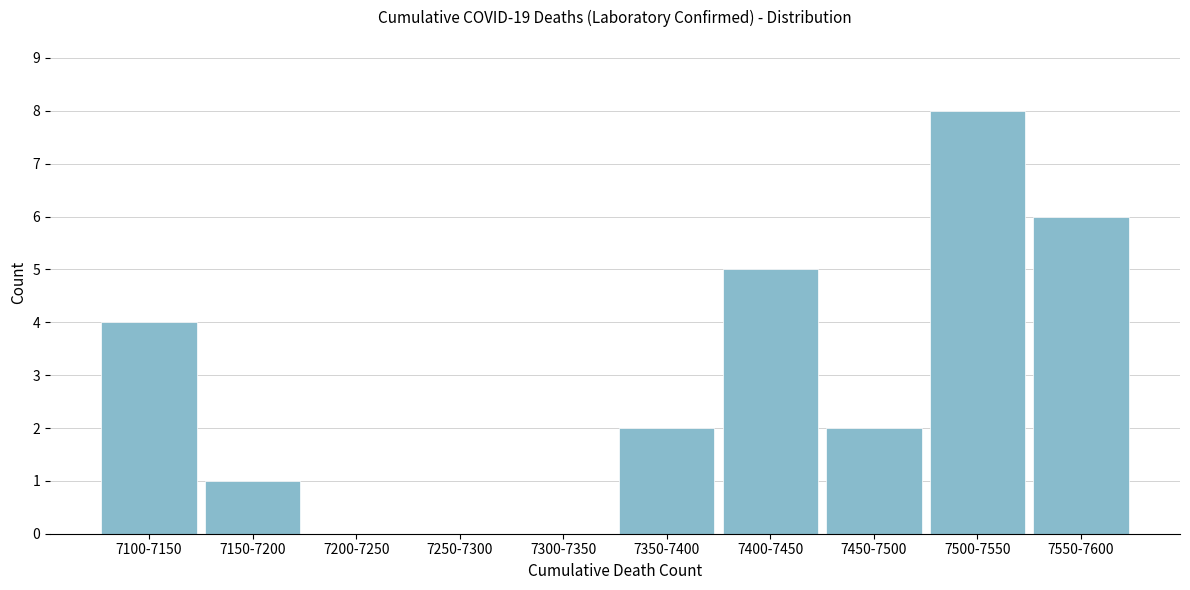

Reading right to left, list all the values displayed in this chart.

7550-7600=6	7500-7550=8	7450-7500=2	7400-7450=5	7350-7400=2	7300-7350=0	7250-7300=0	7200-7250=0	7150-7200=1	7100-7150=4